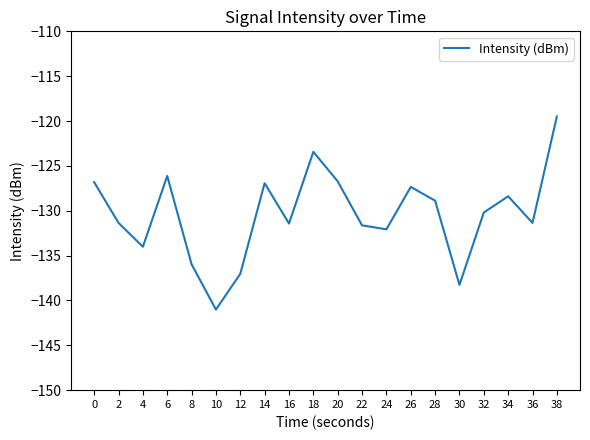

What is the change in value from 16 to 34?

+3.0